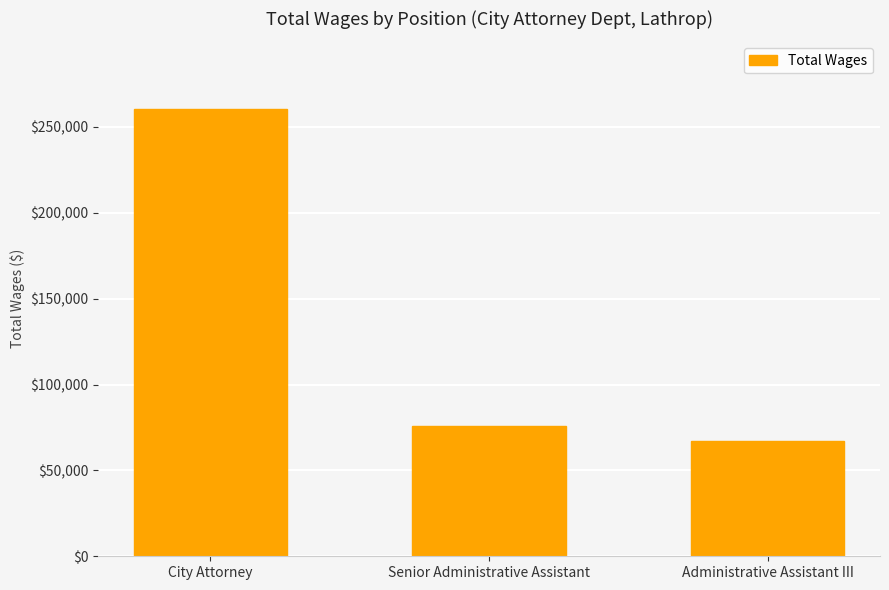

The chart shows a value of 67152 at Administrative Assistant III. True or false?

True